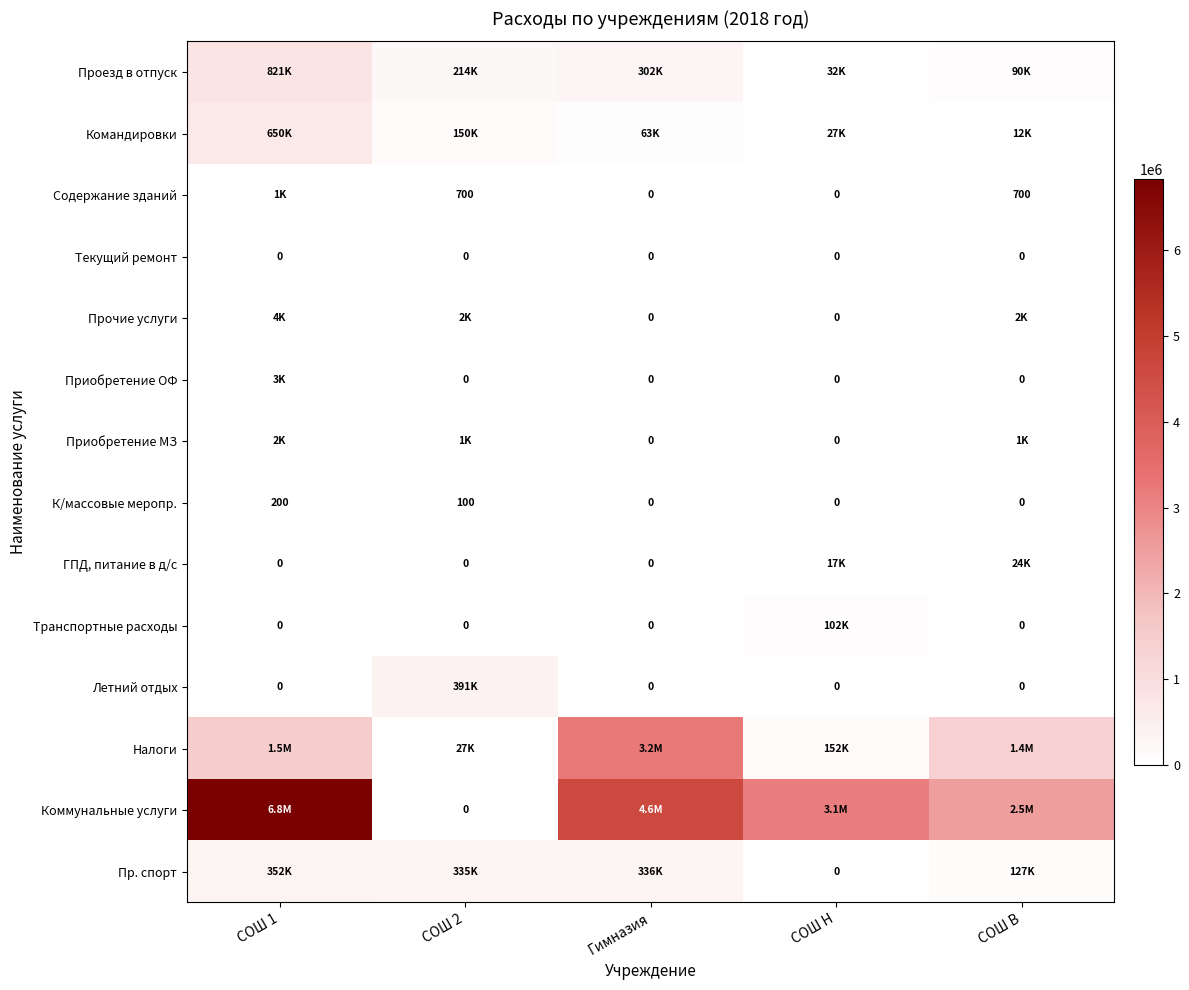

Which has a higher value, Гимназия or СОШ Н?

Гимназия